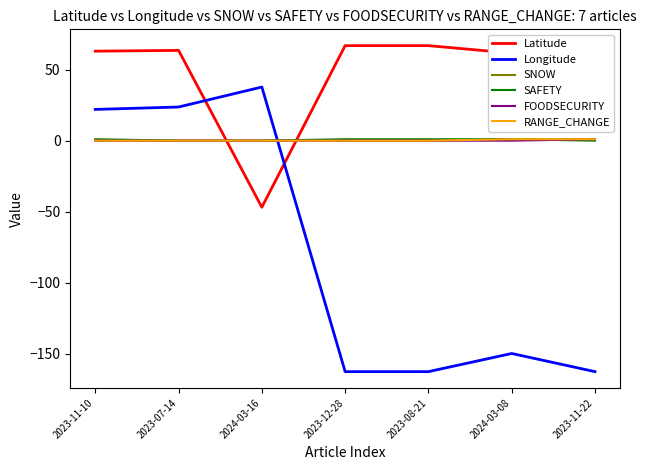

True or false: SNOW has more than 1 interior local peaks.

False